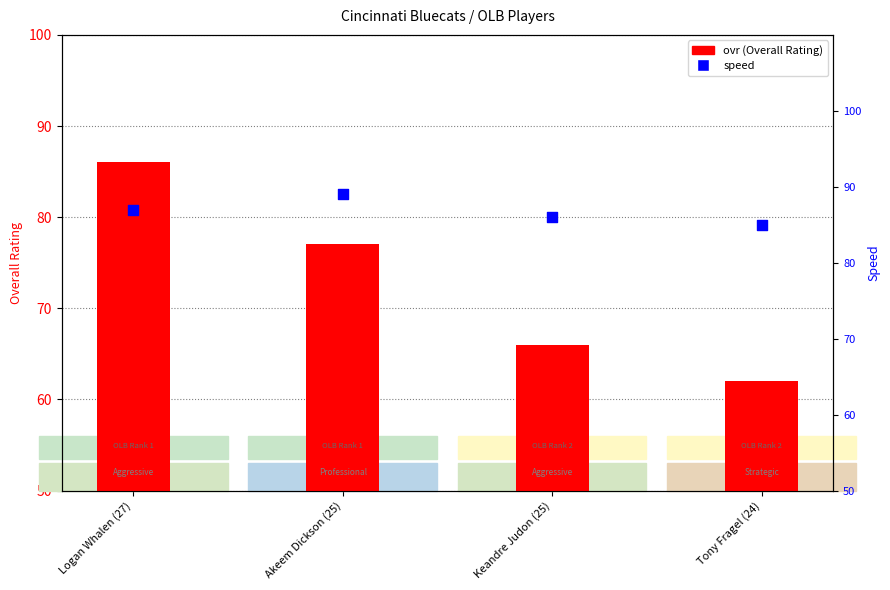

Which series has the widest spread of Y values?

ovr